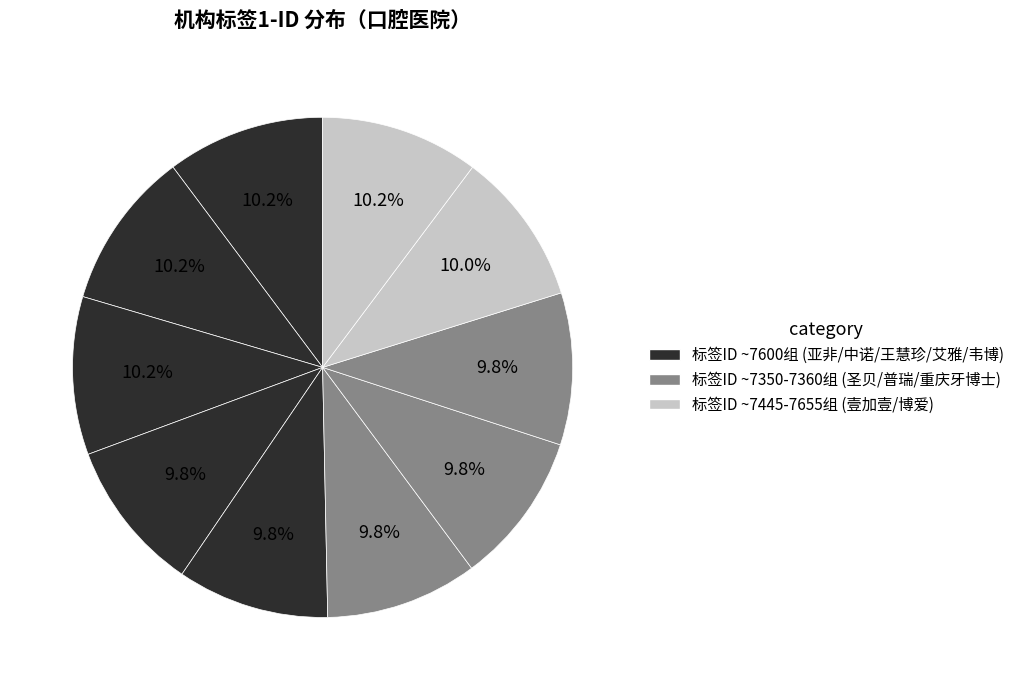

How many segments does this pie chart have?

10